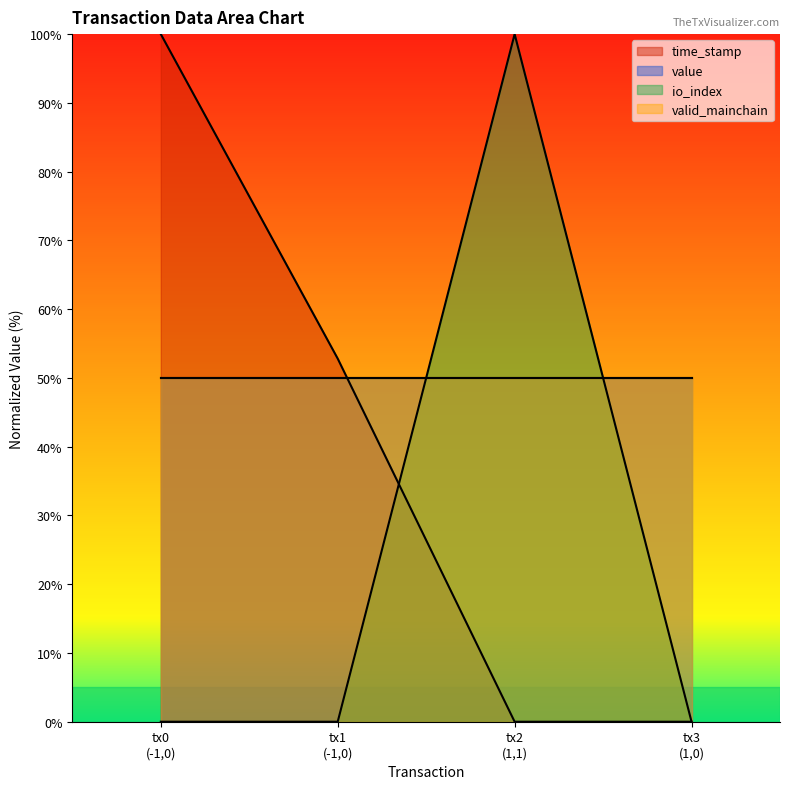

List the labels in order of time_stamp value, largest first.

tx0 (-1,0), tx1 (-1,0), tx2 (1,1), tx3 (1,0)